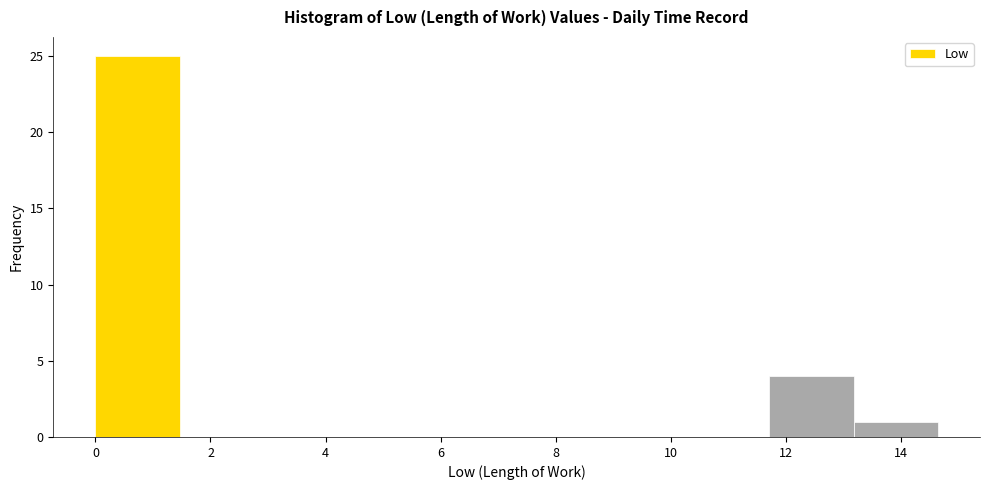

How tall is the bar that spans 0.0 to 1.4 on the x-axis? Neither the bar edges nor the heights are printed on the chart, so give them approximately, as read against the axes.

25